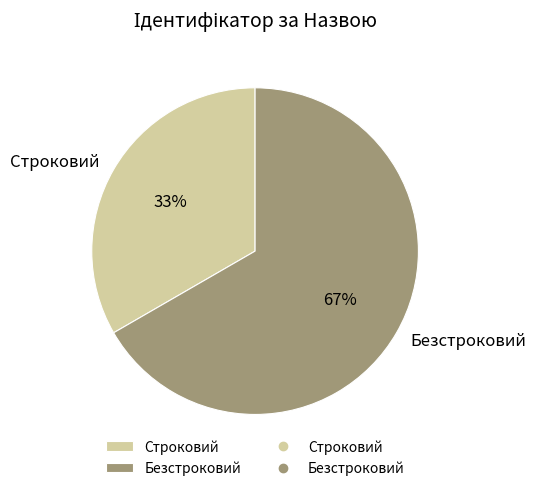

The Безстроковий slice represents 73% of the pie. True or false?

False